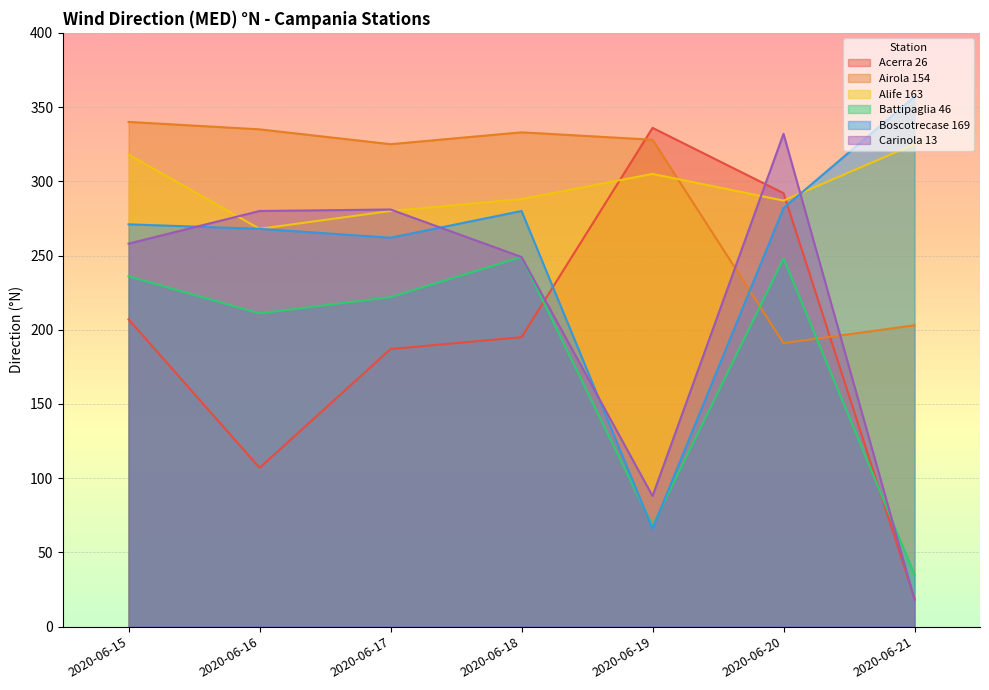

Is the value of Acerra 26 at 2020-06-15 greater than the value of Airola 154 at 2020-06-15?

No